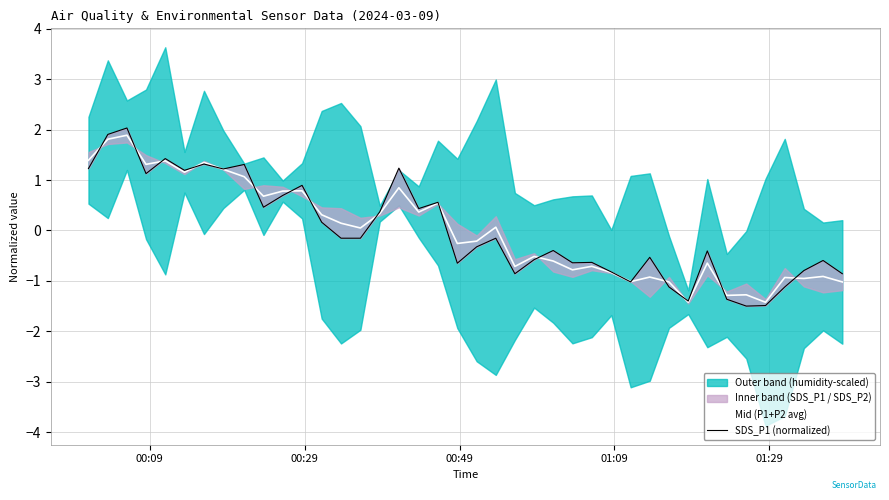

What is the lowest value of the Mid (P1+P2 avg) series?

-1.4